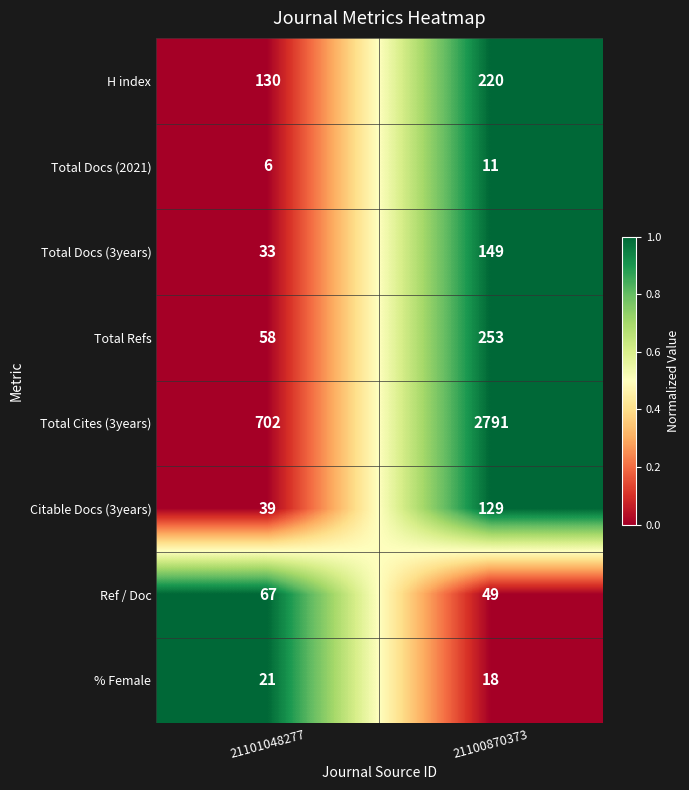

What is the average value of the % Female series?

20